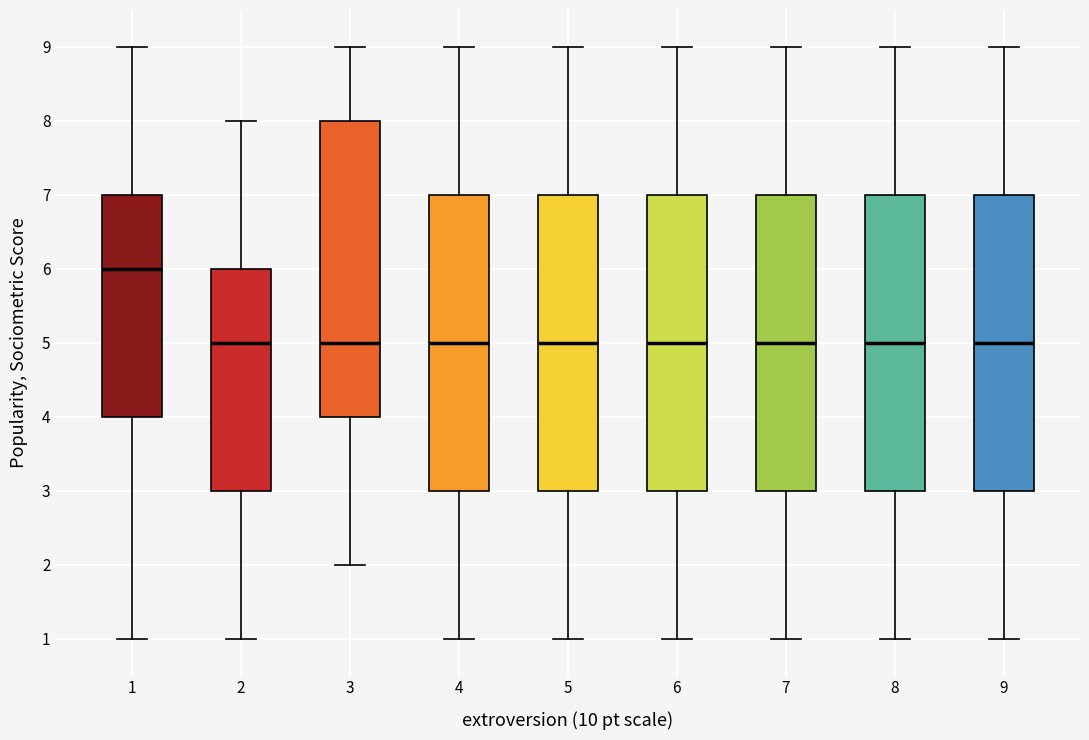

Reading left to right, read every box against the y-axis: the position of its median line, the range the box covers, and the ends of its whiskers. The values are not printed on the chart, so give them approximately, as read against the axis.

1: median 6, box 4 to 7, whiskers 1 to 9
2: median 5, box 3 to 6, whiskers 1 to 8
3: median 5, box 4 to 8, whiskers 2 to 9
4: median 5, box 3 to 7, whiskers 1 to 9
5: median 5, box 3 to 7, whiskers 1 to 9
6: median 5, box 3 to 7, whiskers 1 to 9
7: median 5, box 3 to 7, whiskers 1 to 9
8: median 5, box 3 to 7, whiskers 1 to 9
9: median 5, box 3 to 7, whiskers 1 to 9